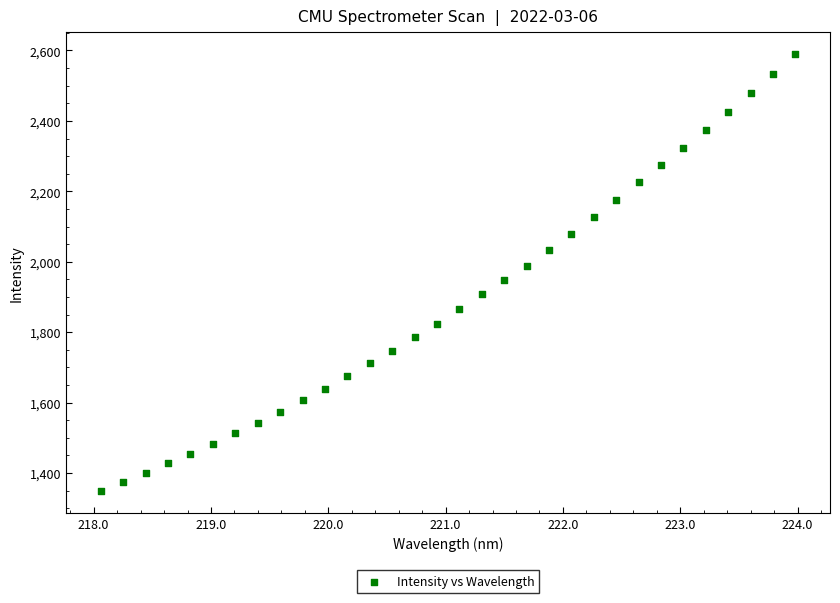

Count the number of points in this scatter plot.

32